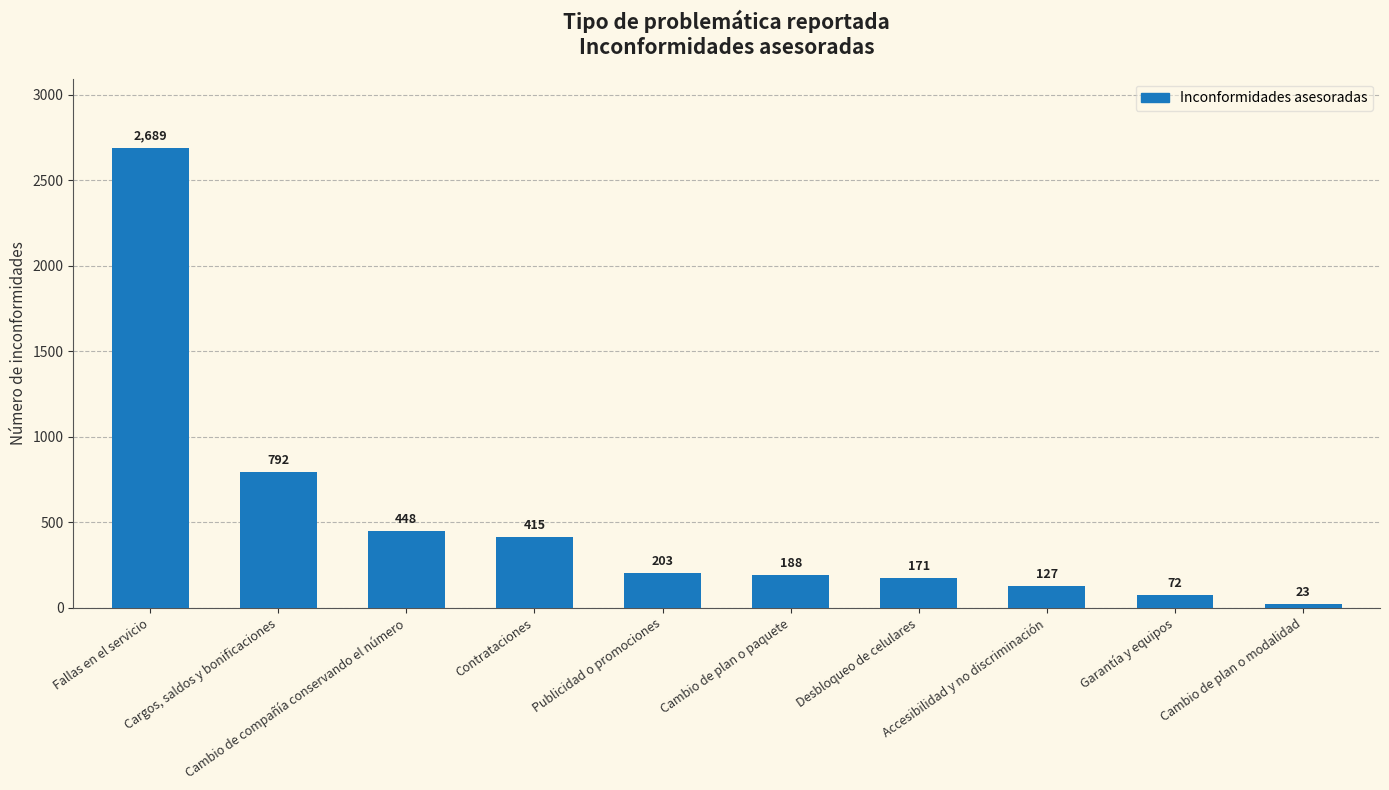

What is the sum of the values at Cambio de plan o modalidad and Contrataciones?

438